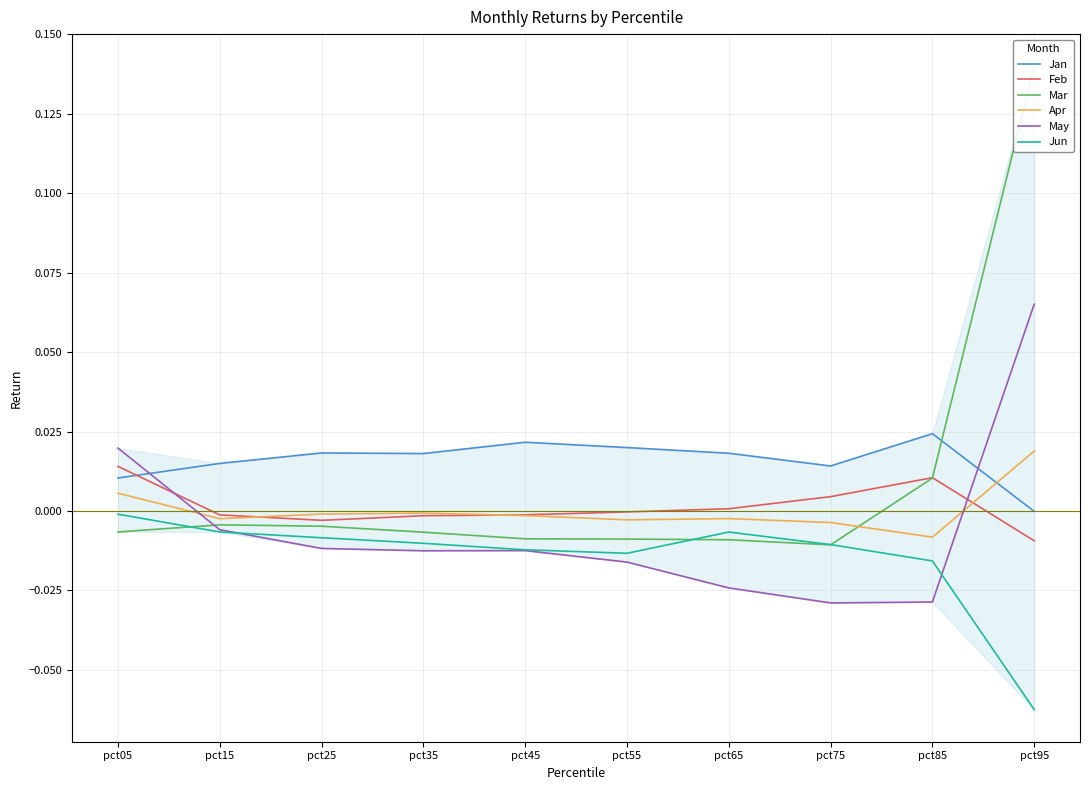

Is it true that Mar equals -0.0 at pct45?

False